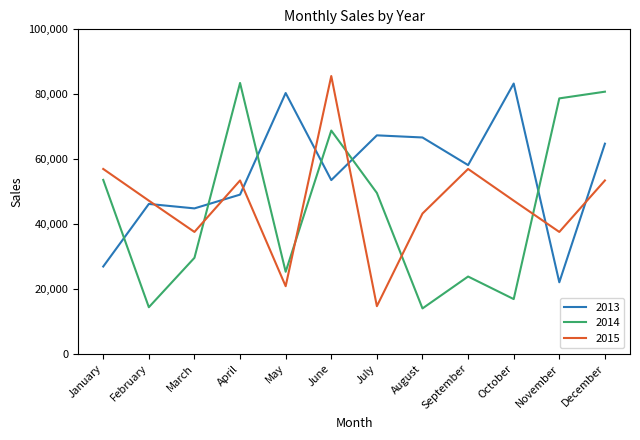

At August, list the series in order from smallest to largest.

2014, 2015, 2013